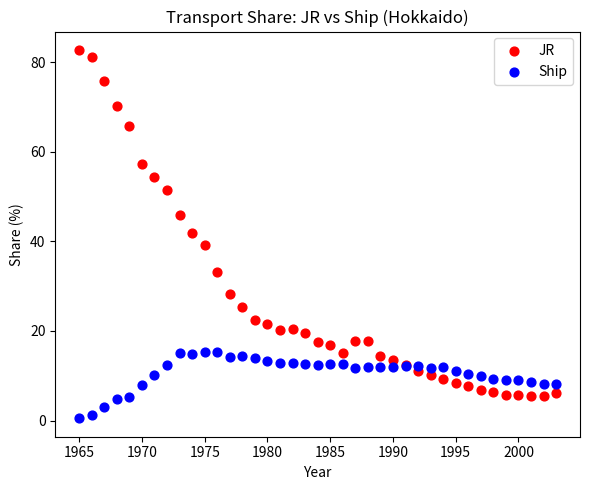

Which series reaches the maximum Y coordinate?

JR